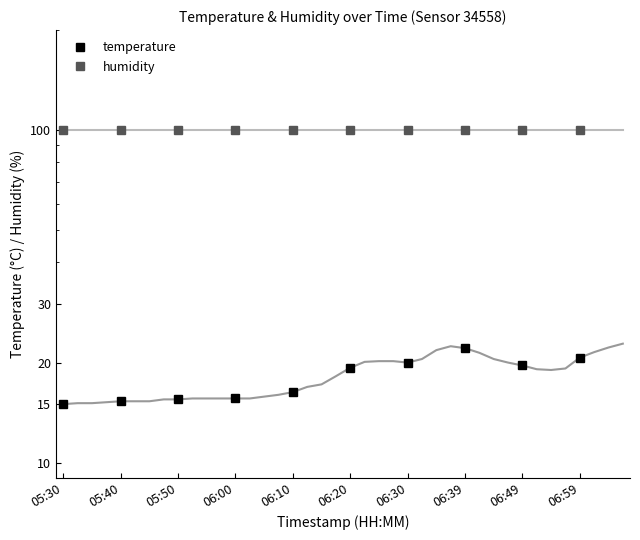

What are all the series names shown in the legend?

temperature, humidity